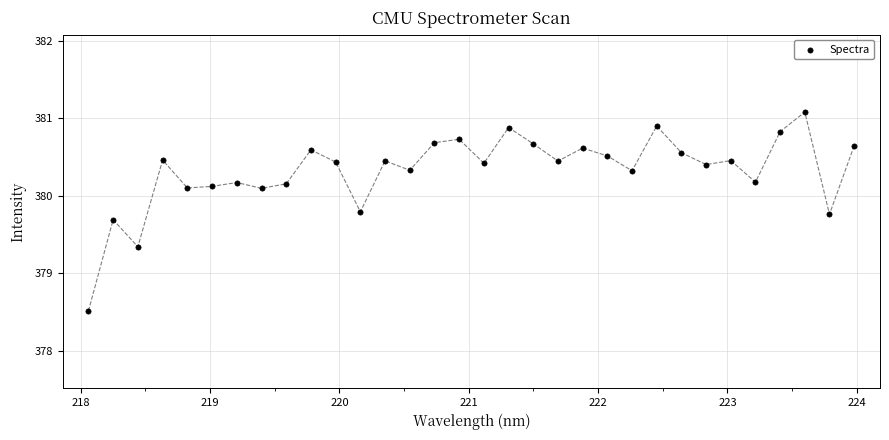

What is the range of Y values (max minus min)?

2.6